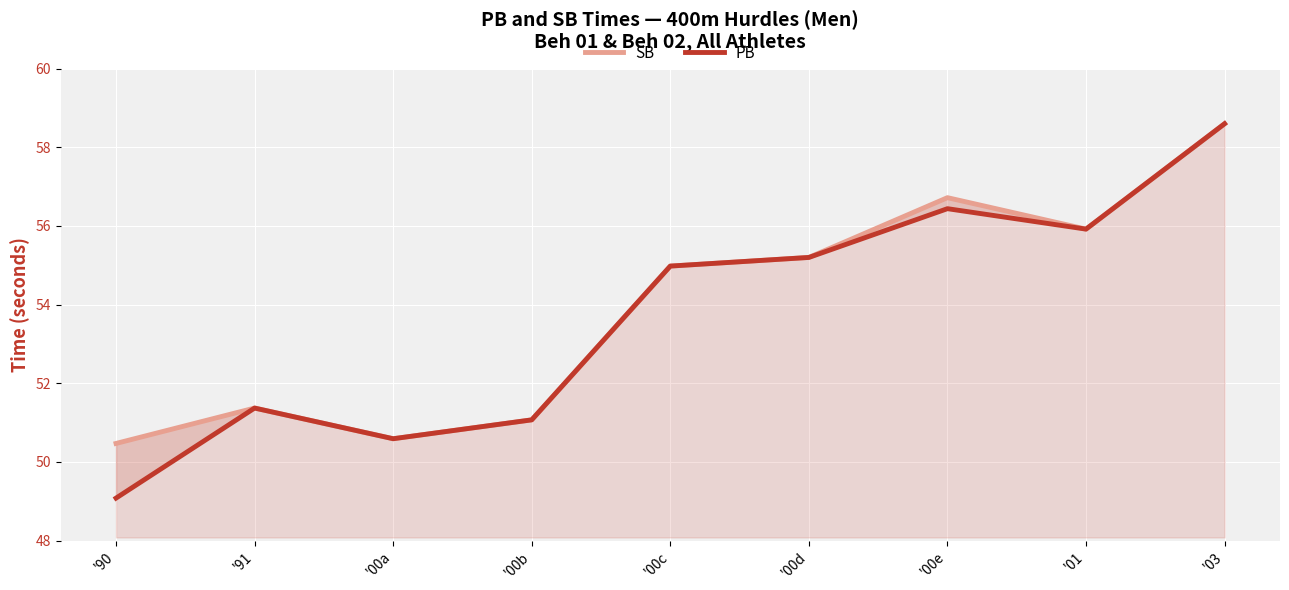

At which category does PB reach its first local valley?

'00a